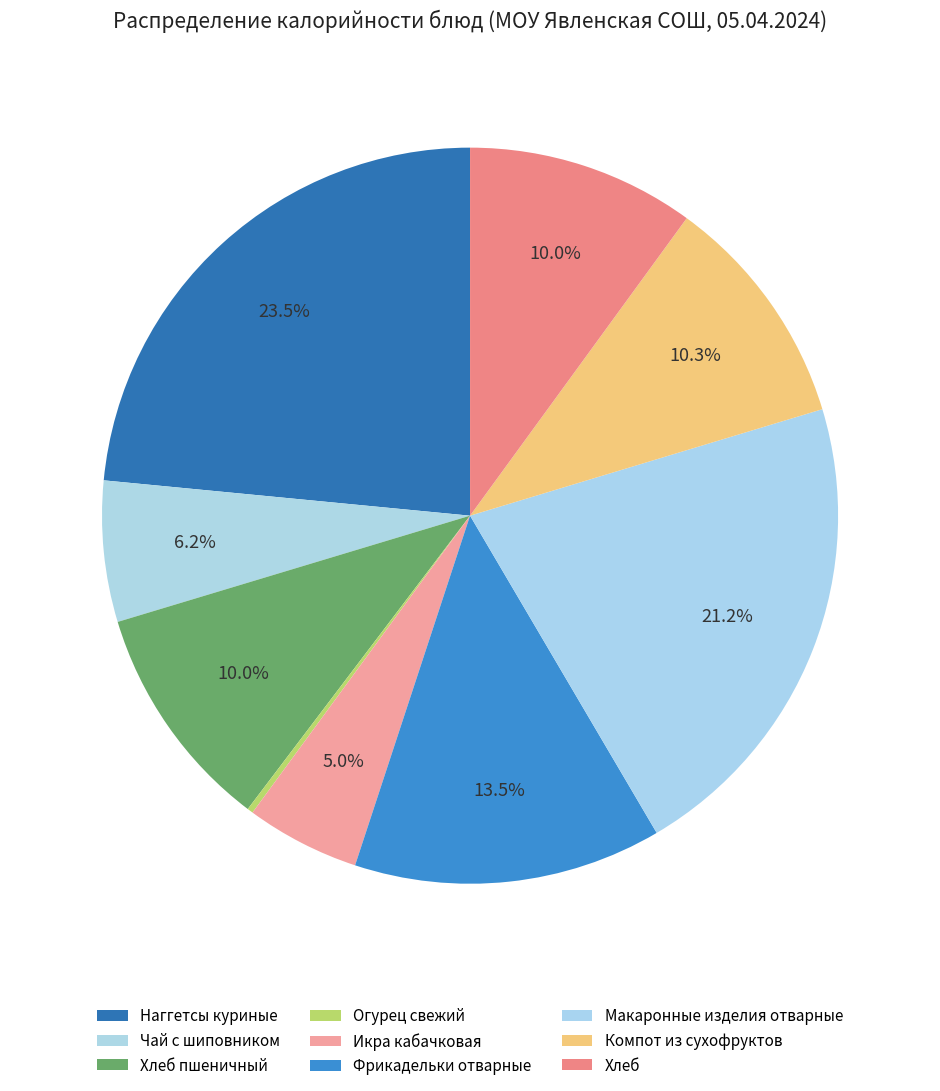

Which slice is the largest?

Наггетсы куриные